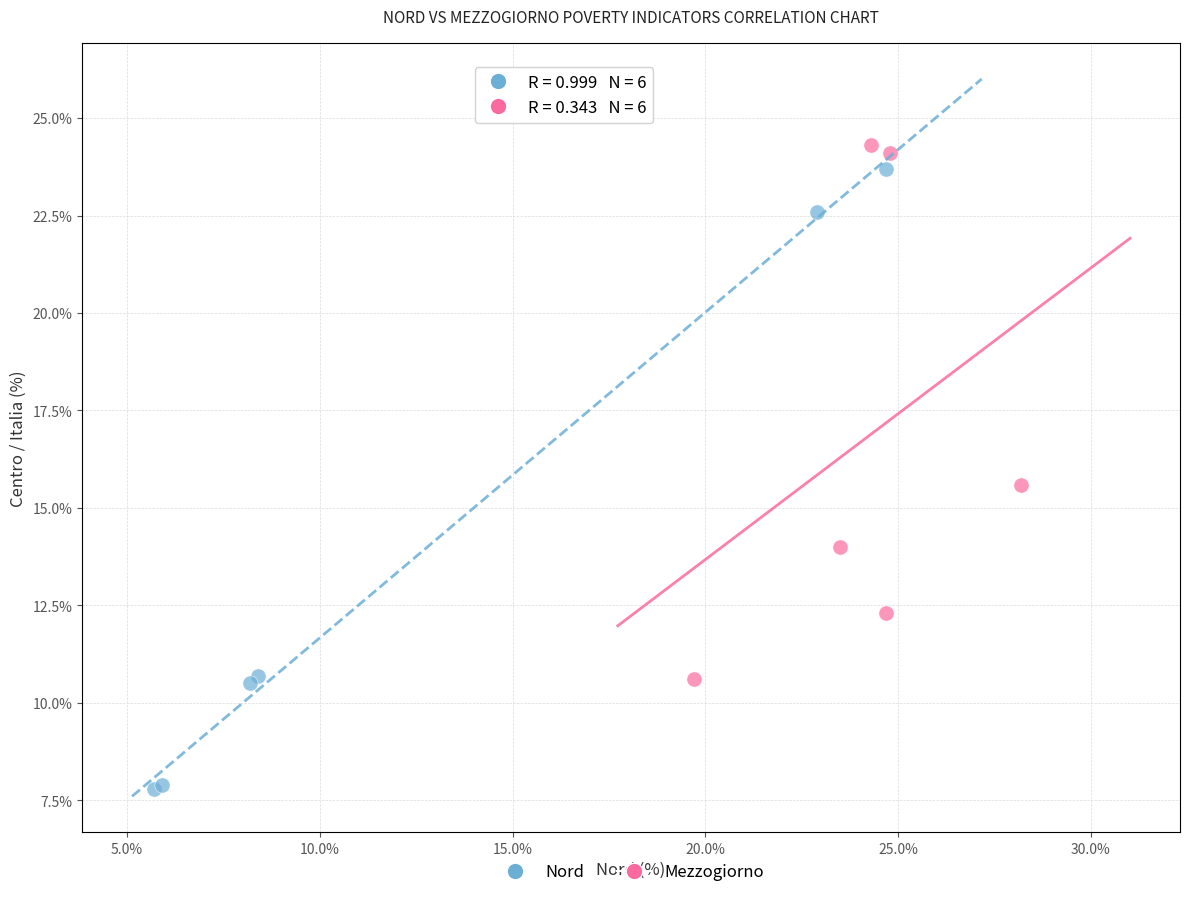

Which series has the largest Y range (max minus min)?

Nord